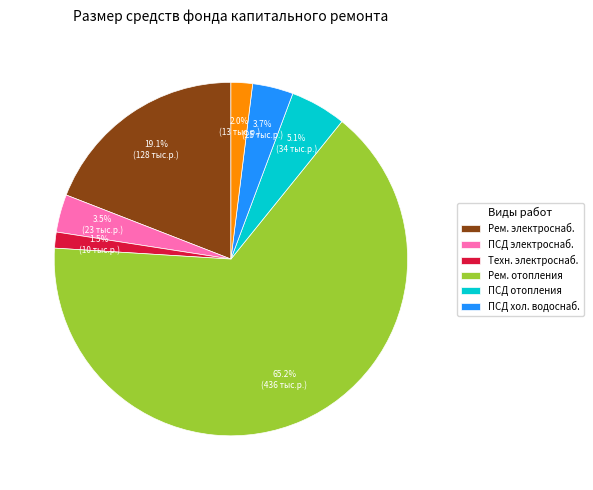

Is there any slice that represents more than half of the pie?

Yes